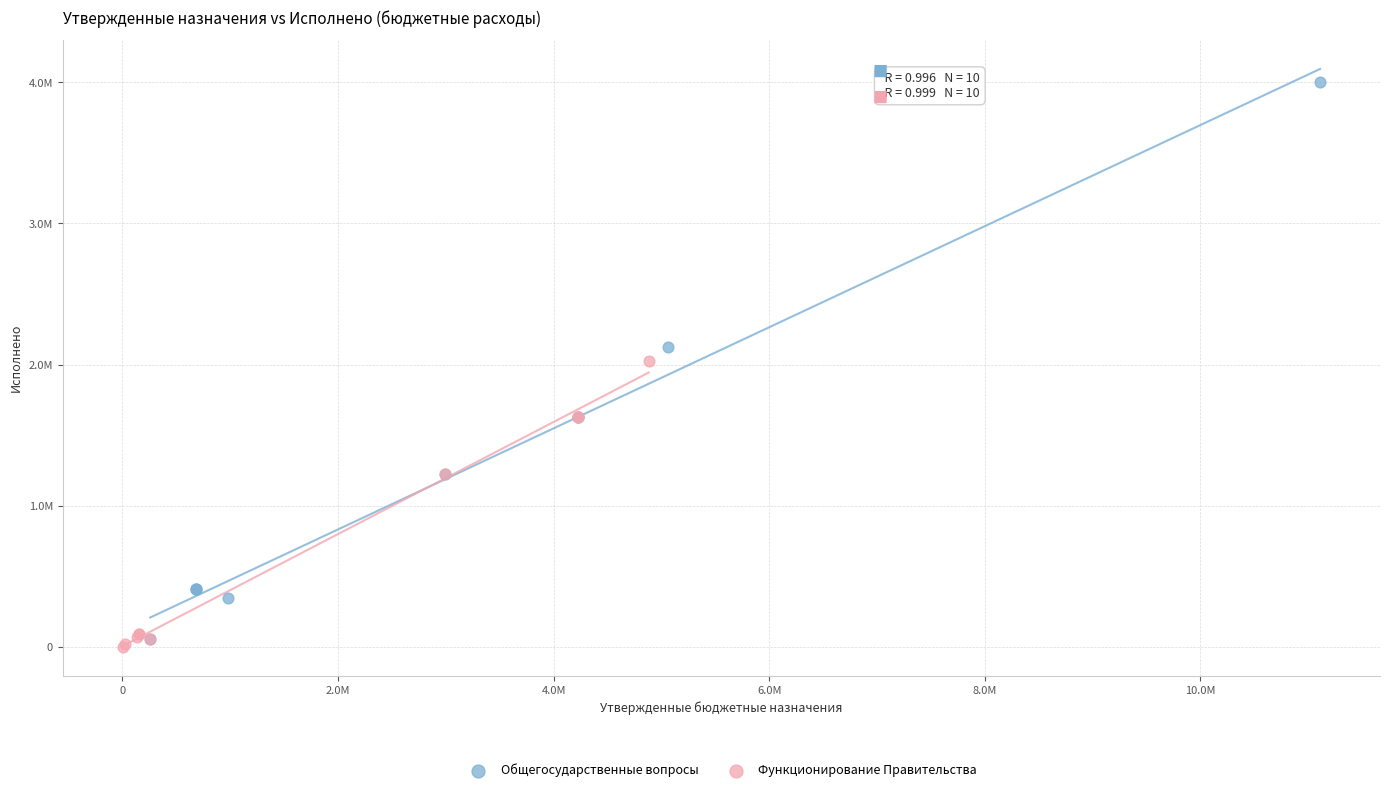

What are all the series names shown in the legend?

Общегосударственные вопросы, Функционирование Правительства